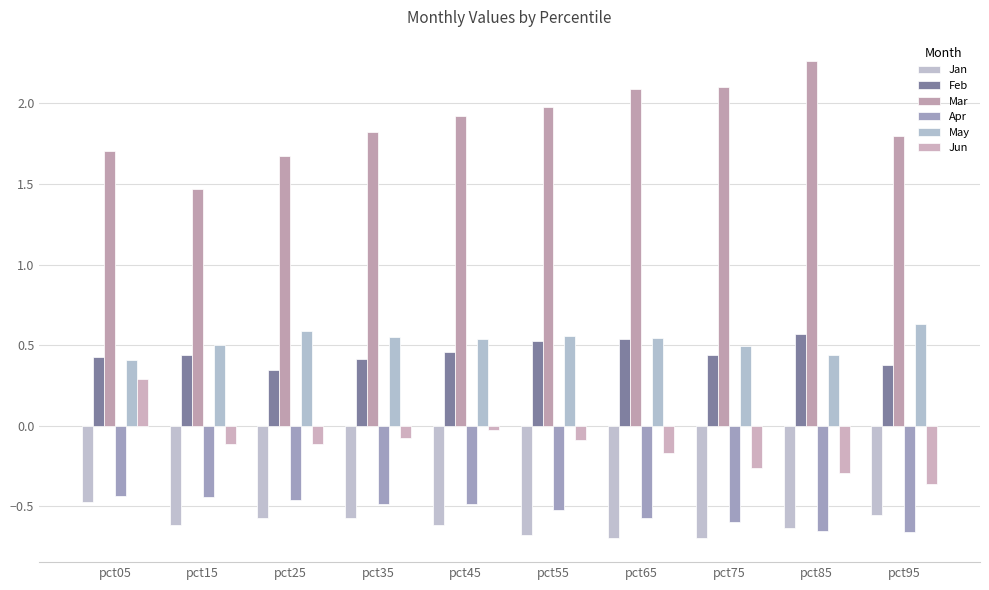

How many bars are there in each group?

6